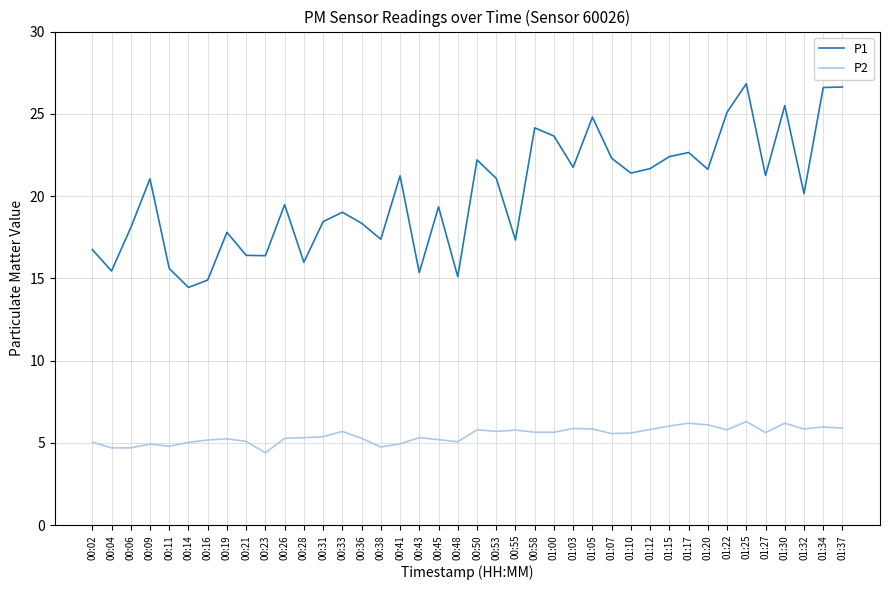

Rank the series by their average value, from lowest to highest.

P2, P1